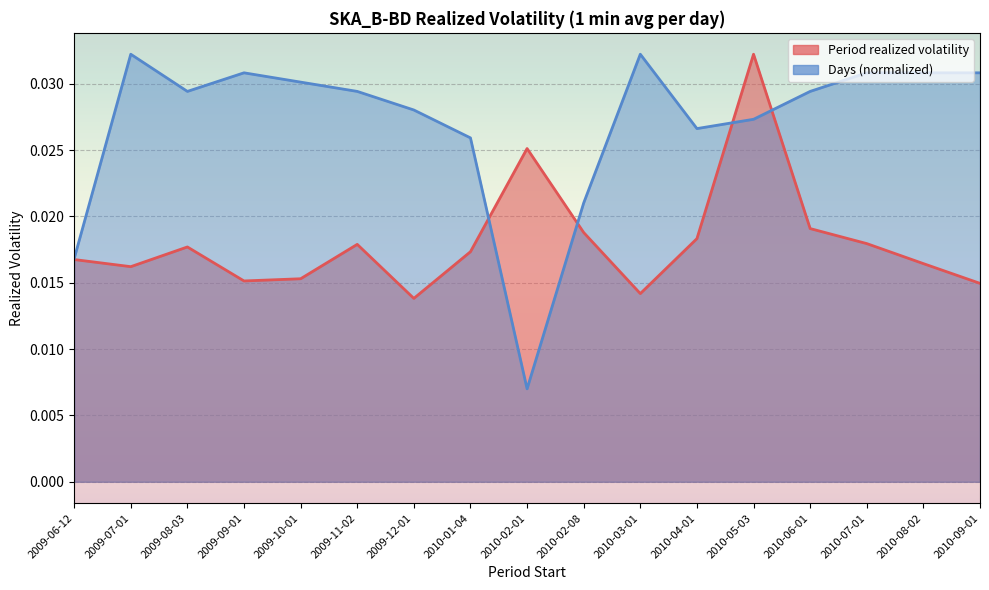

List the series in order of their peak value, highest first.

Period realized volatility, Days (normalized)